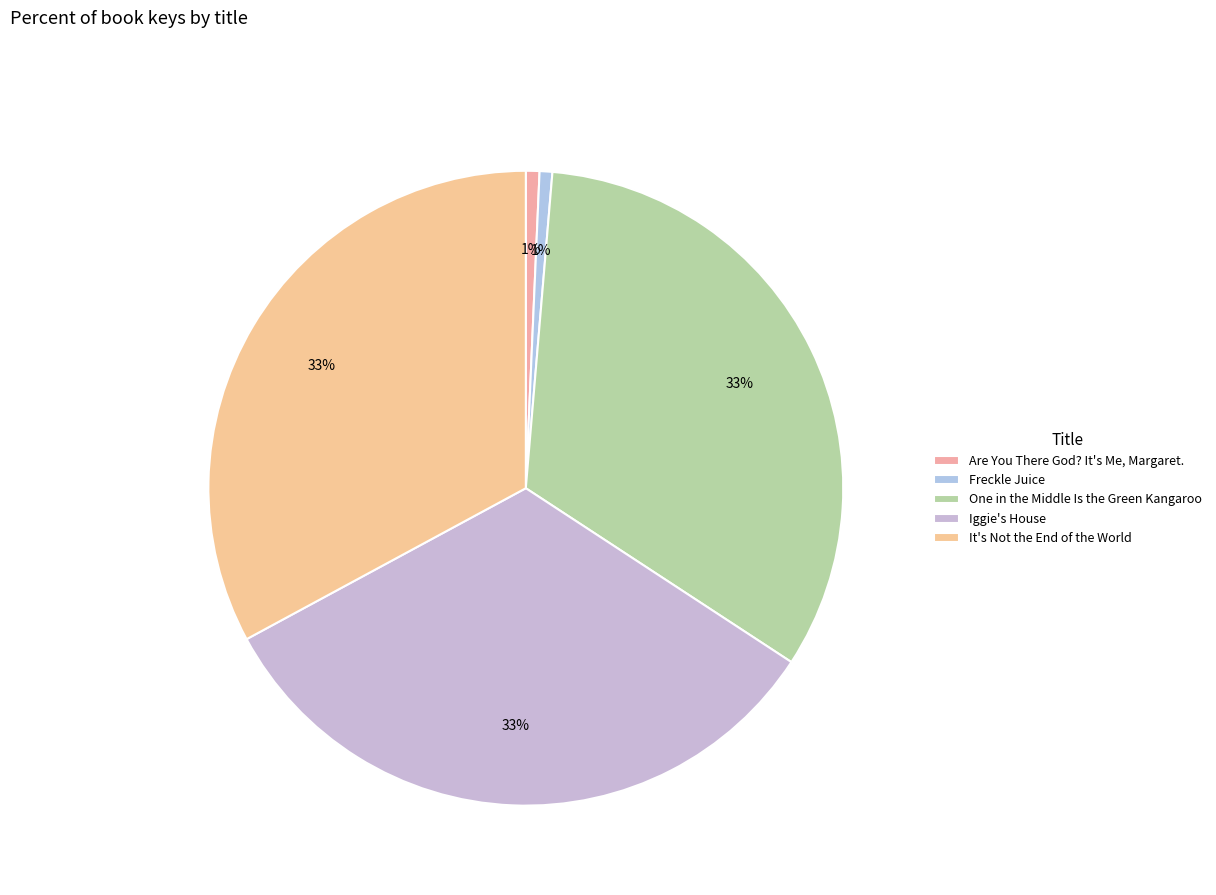

What percentage is the One in the Middle Is the Green Kangaroo slice, to the nearest percent?

33%